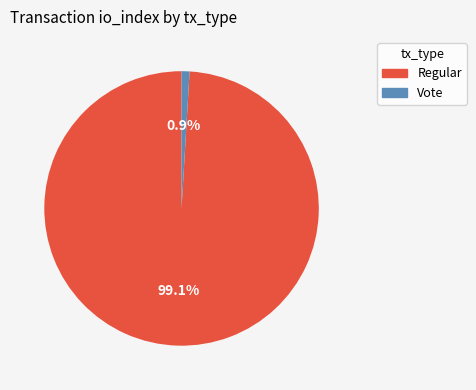

What is the largest slice in the pie chart?

Regular